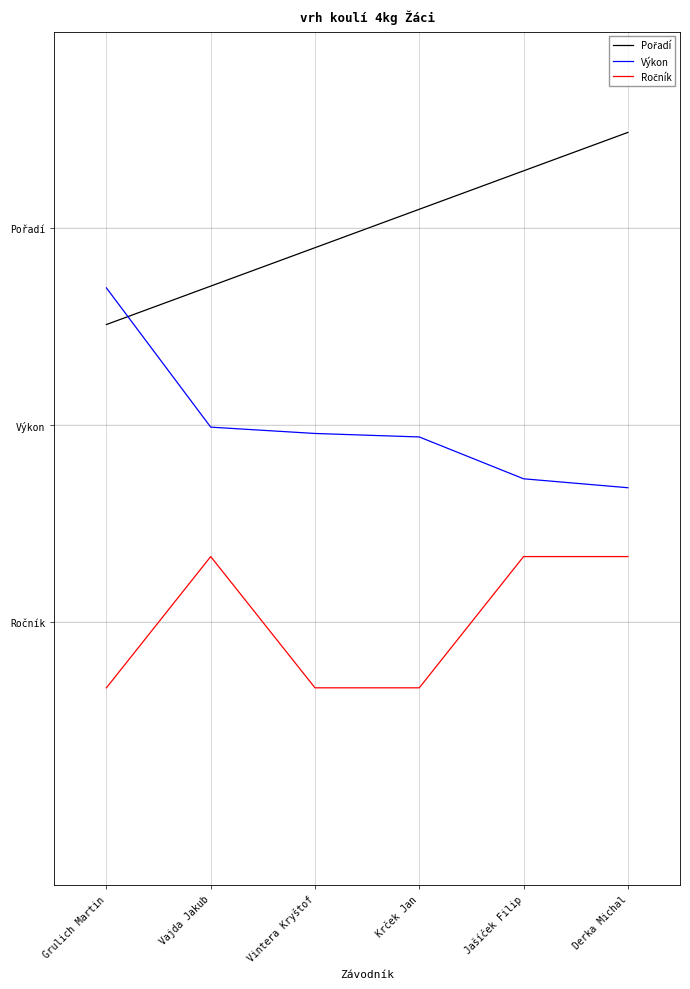

Does the chart have visible grid lines?

Yes